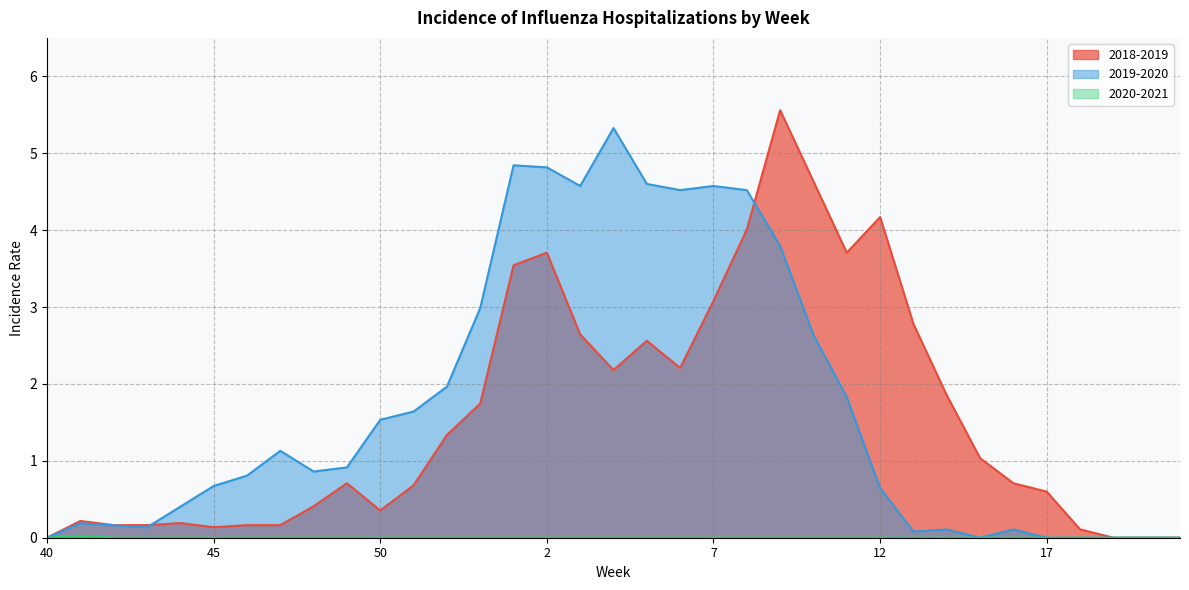

Which series has the largest total across all categories?

2019-2020